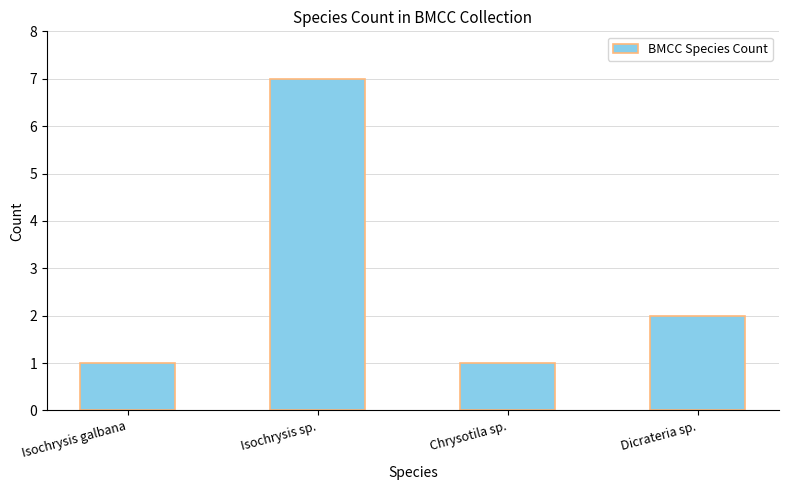

The value at Isochrysis sp. is 7. True or false?

True